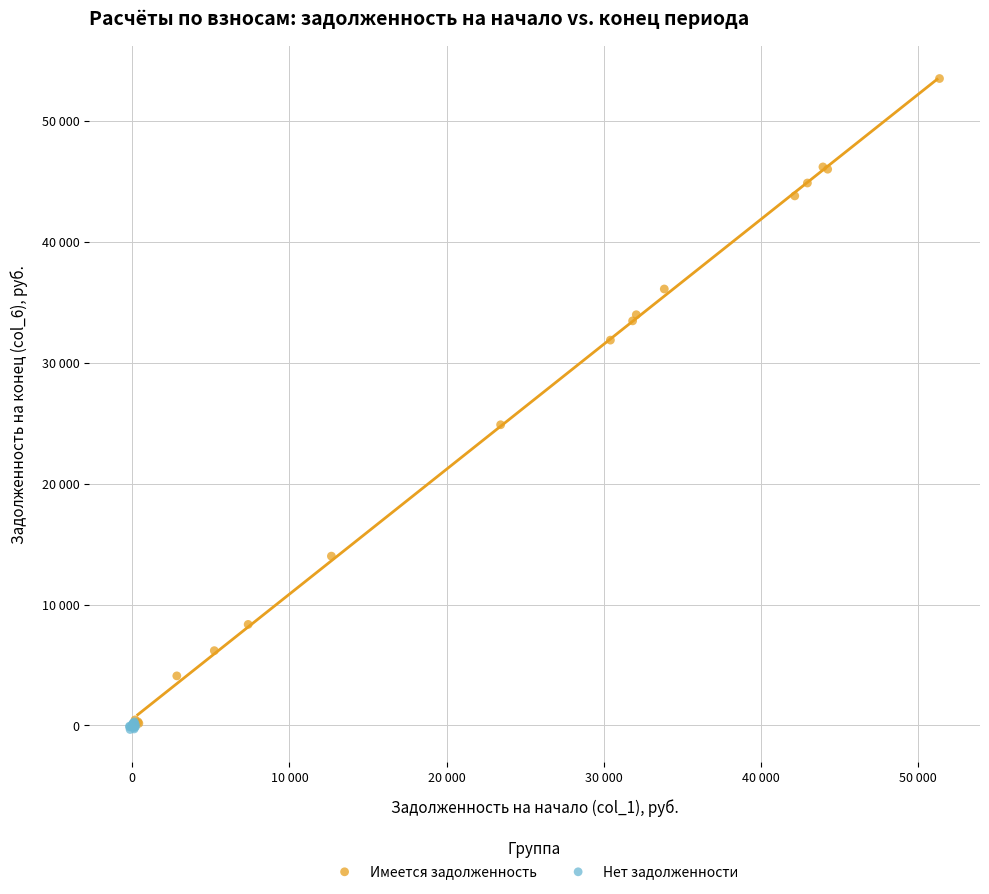

Which series reaches the maximum Y coordinate?

Имеется задолженность